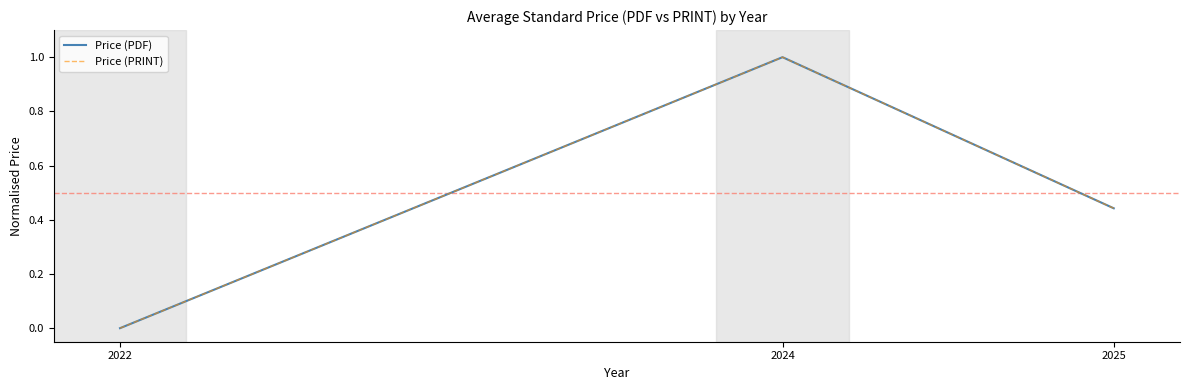

Does the chart have visible grid lines?

No